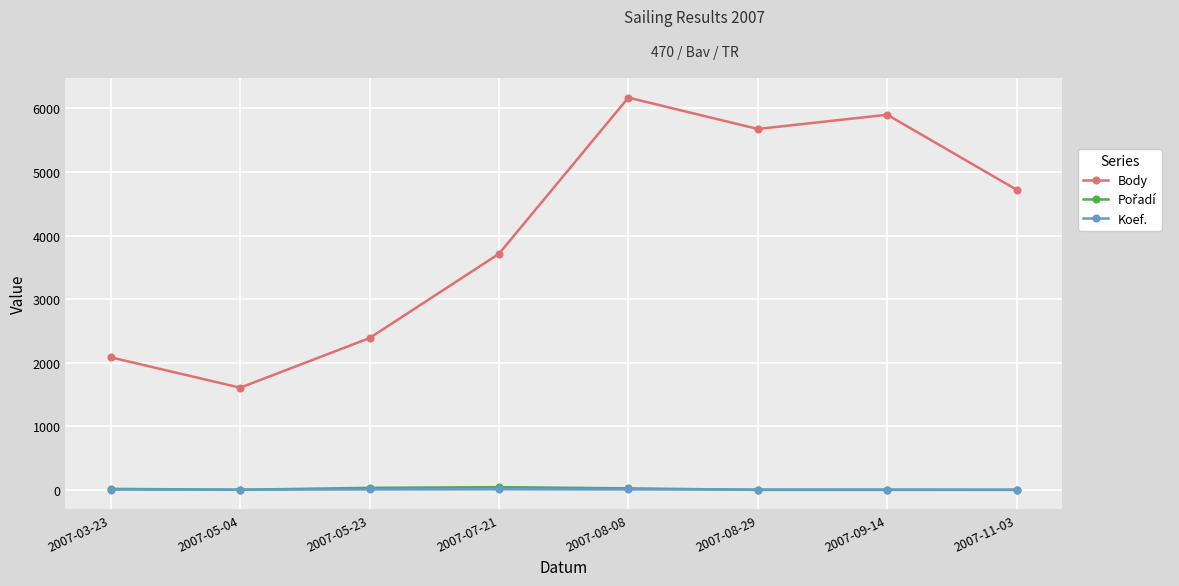

What is the label of the 6th point from the right?

2007-05-23